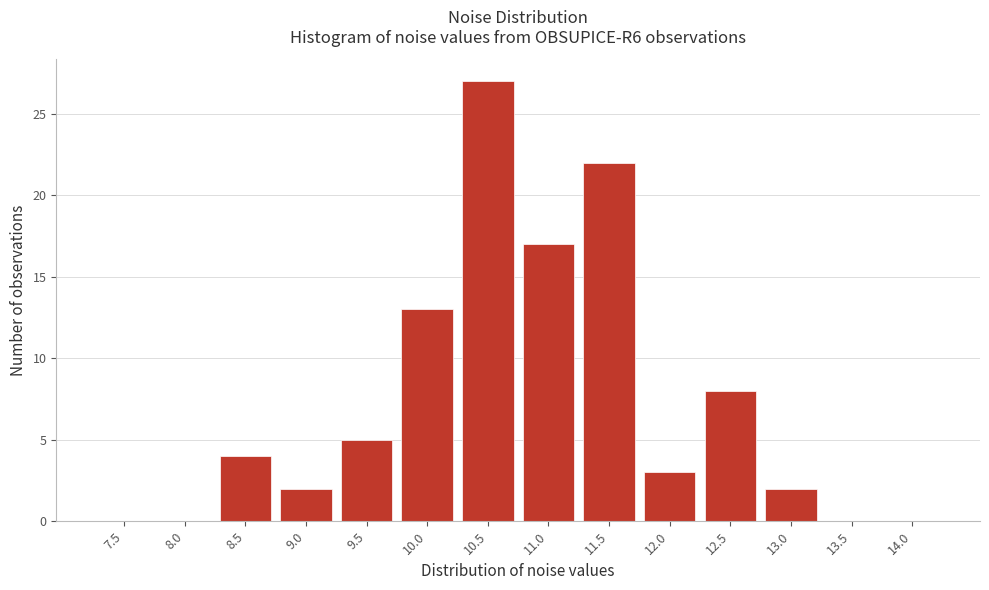

Reading left to right, extract all data points from this chart.

7.5=0	8.0=0	8.5=4	9.0=2	9.5=5	10.0=13	10.5=27	11.0=17	11.5=22	12.0=3	12.5=8	13.0=2	13.5=0	14.0=0